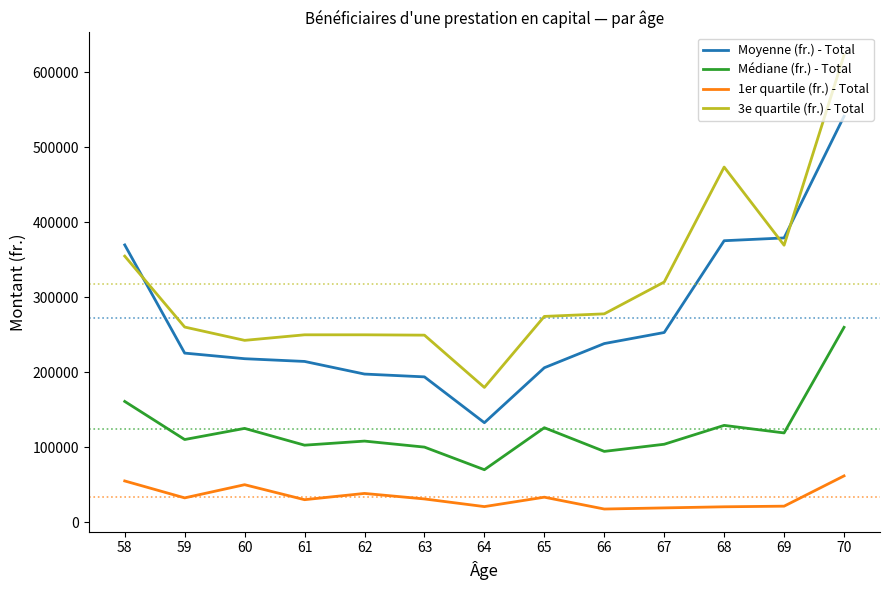

What is the difference between the highest and lowest values at 60?

192587.0